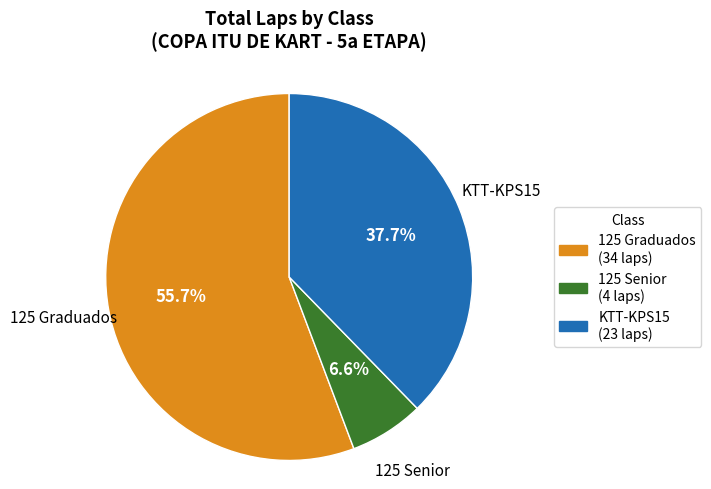

Does any single category account for the majority?

Yes